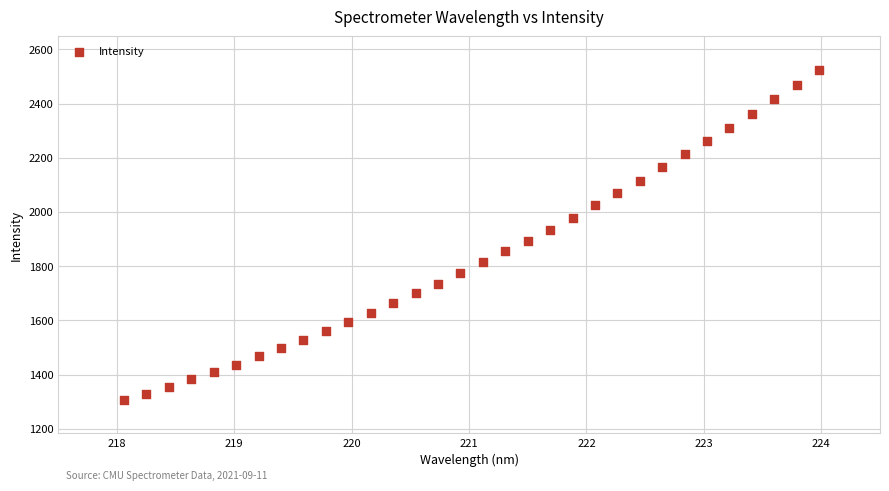

What is the range of X values (max minus min)?

5.9